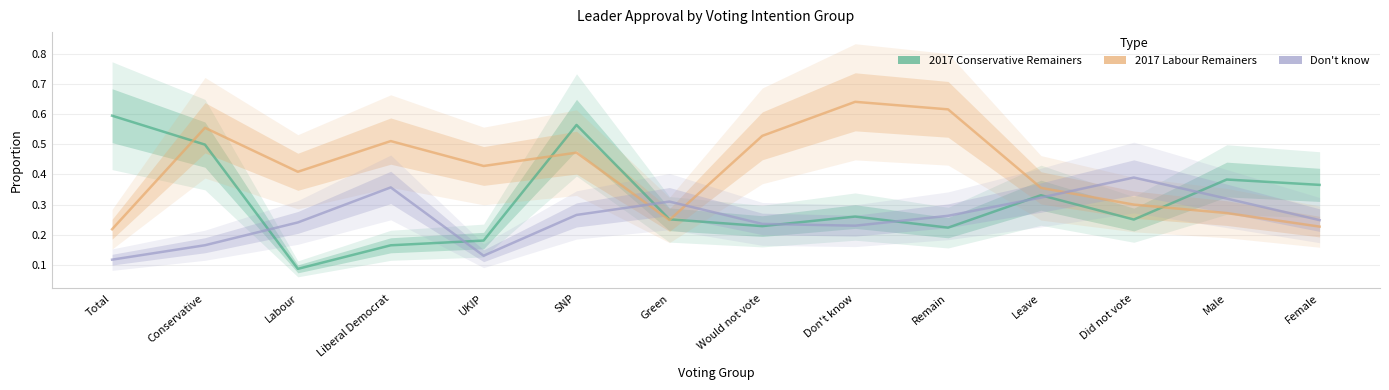

Between Would not vote and Don't know, which series saw the biggest shift?

2017 Labour Remainers